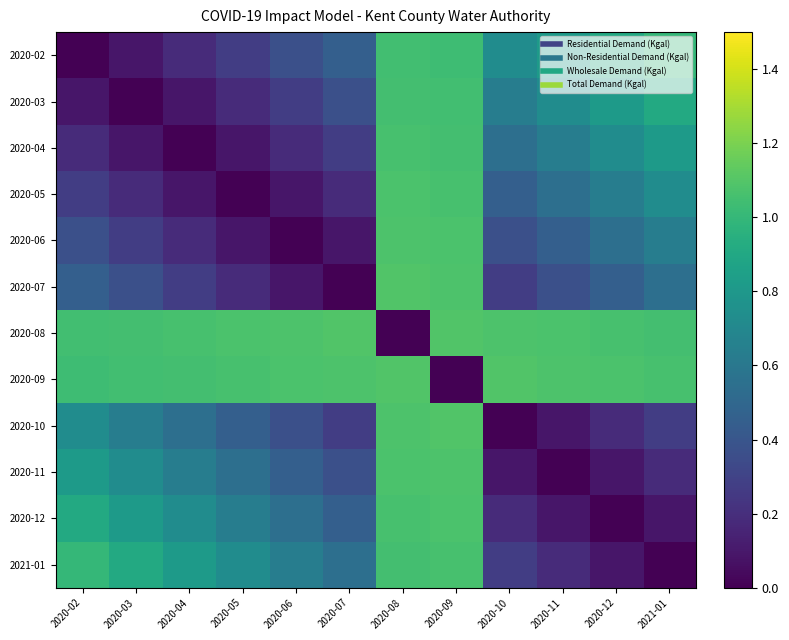

Which series has the largest total across all categories?

2020-08